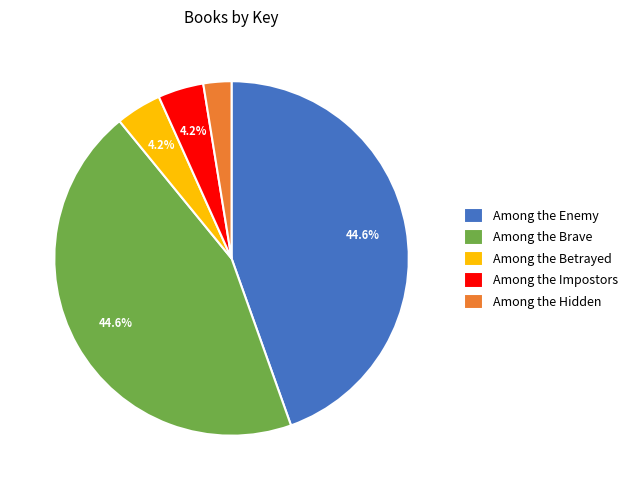

Which category has the smallest portion of the pie?

Among the Hidden